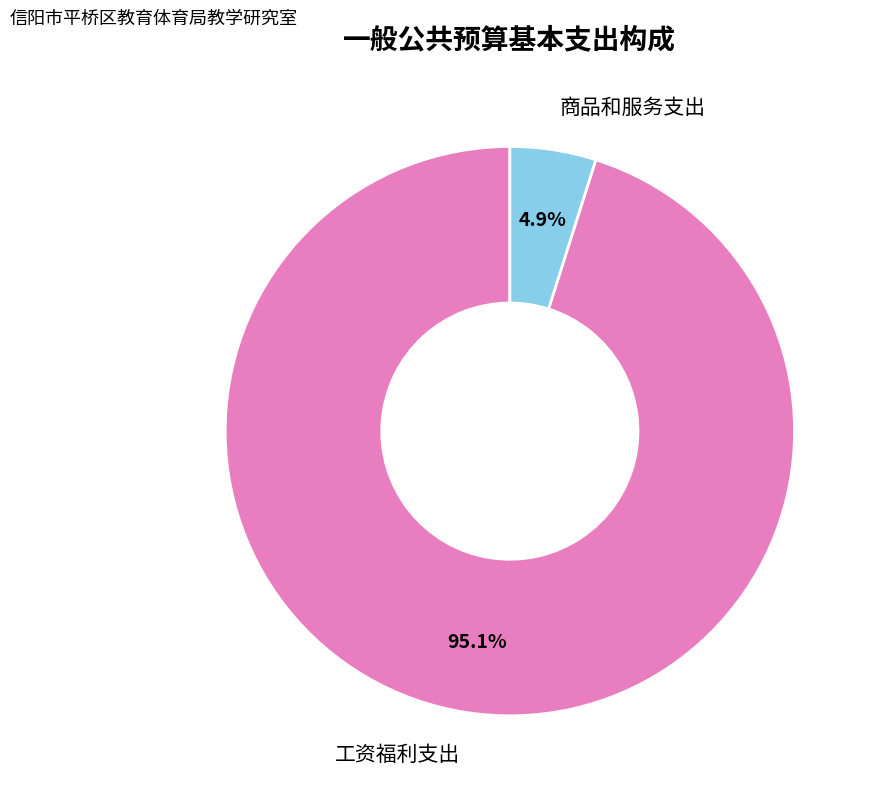

Is there any slice that represents more than half of the pie?

Yes